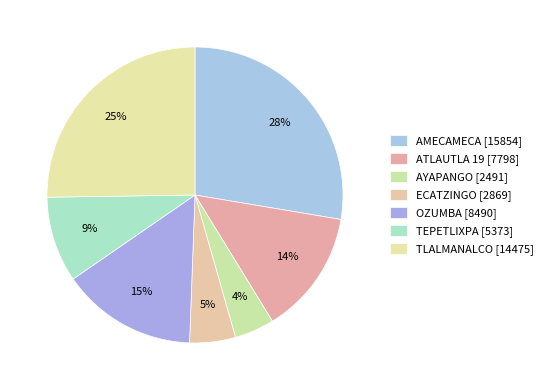

To the nearest percent, what is the difference between the largest and smallest slice percentages?

23%